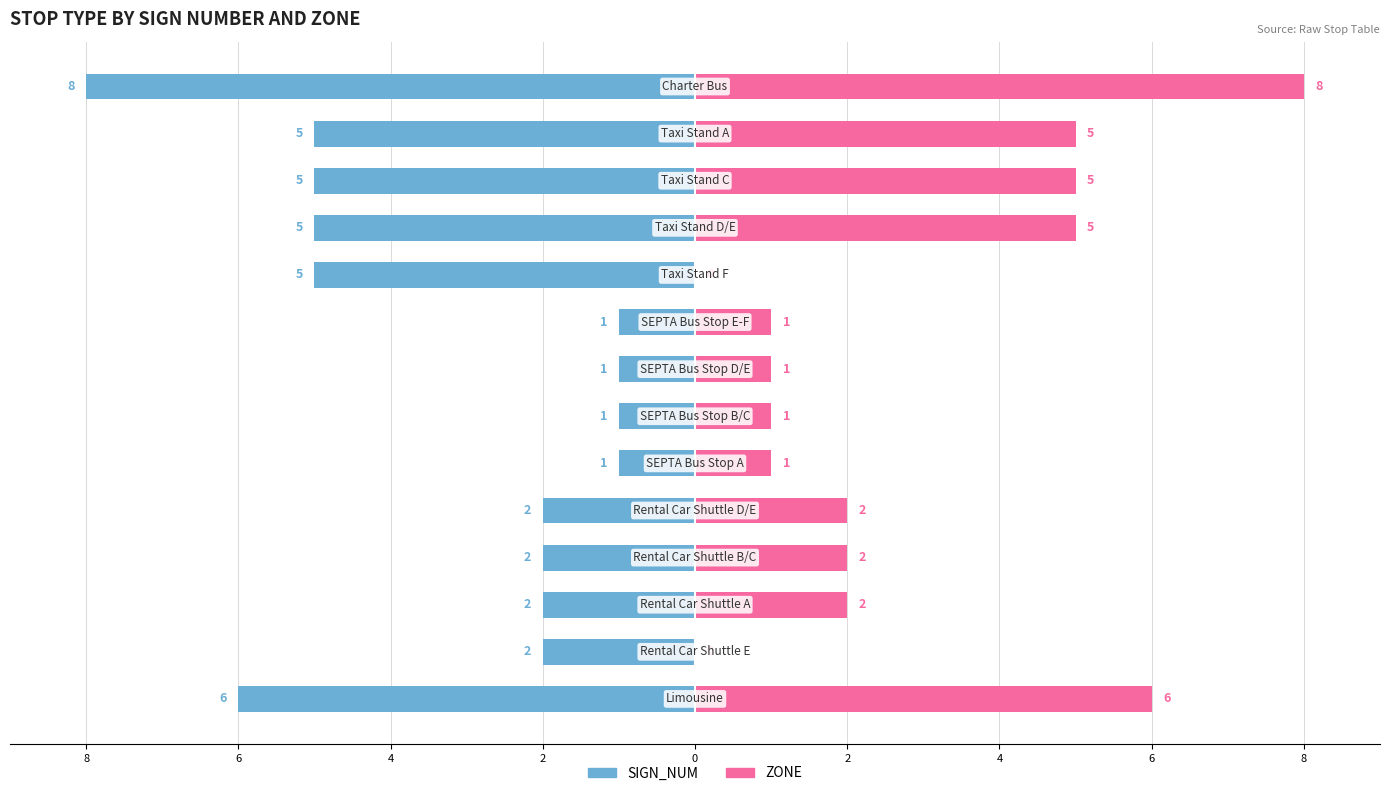

List the series in order of their peak value, highest first.

ZONE, SIGN_NUM